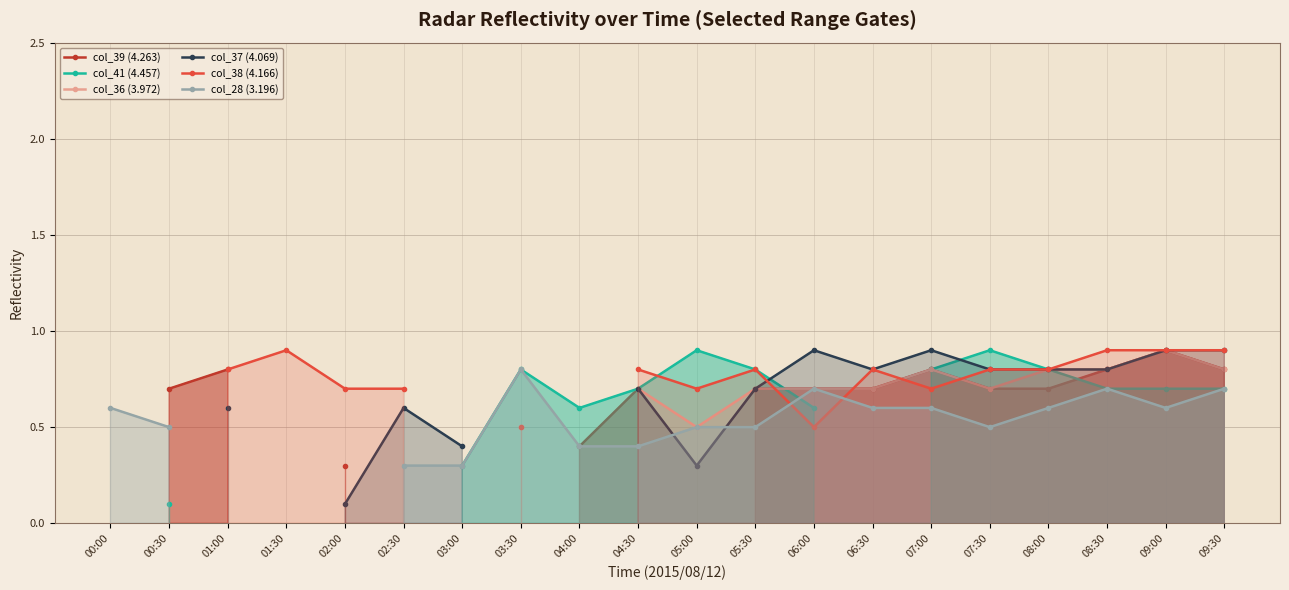

How many intersections are there between col_41 (4.457) and col_28 (3.196)?

1